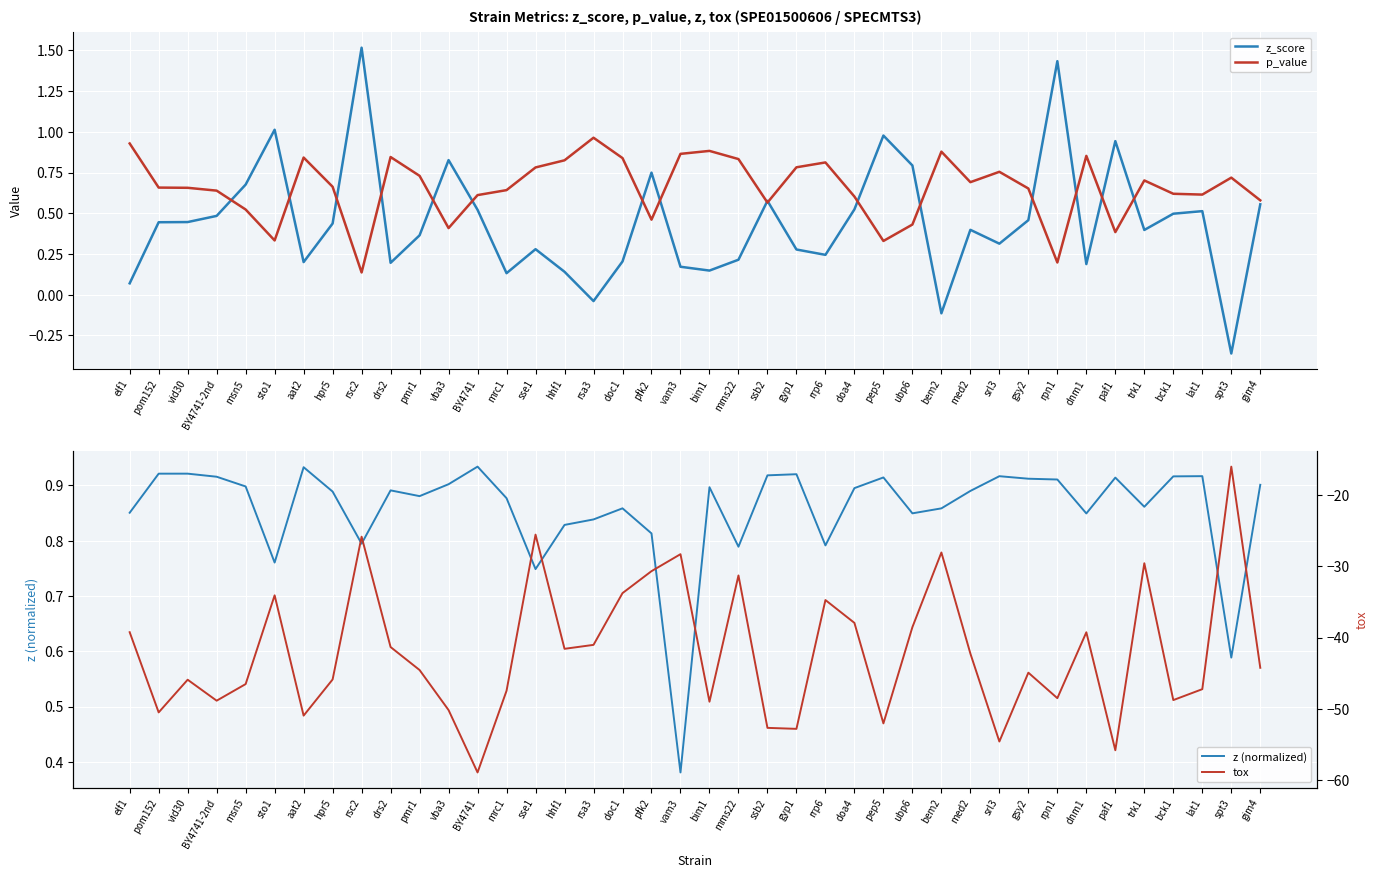

What is the label of the 5th point from the right?

trk1